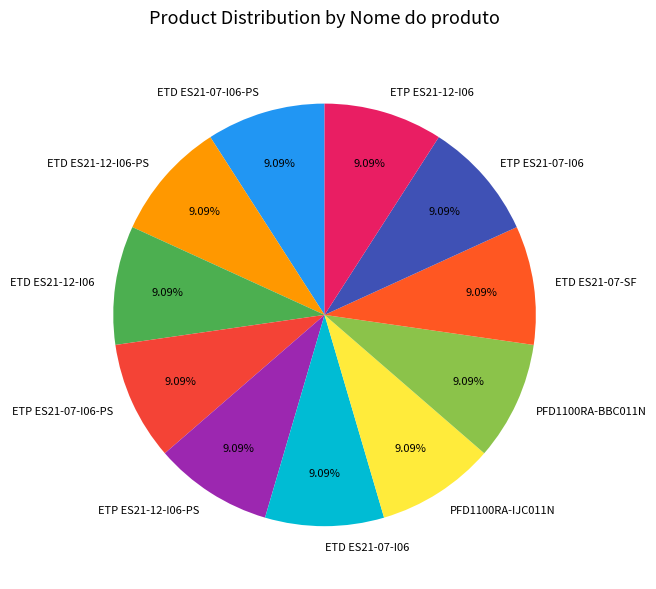

Combined, do ETD ES21-07-I06 and ETD ES21-12-I06-PS account for over 50%?

No